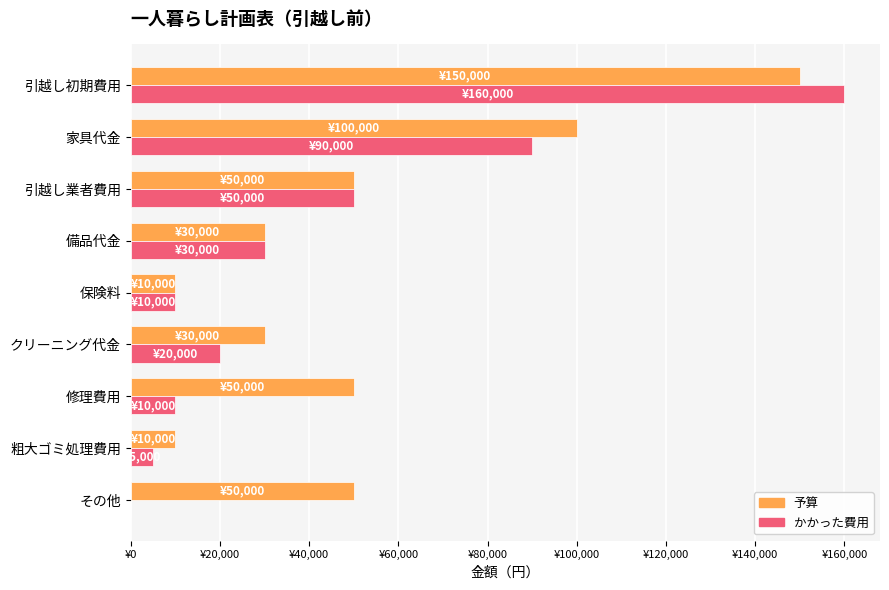

What is the difference between the maximum and minimum values in the 予算 series?

140000